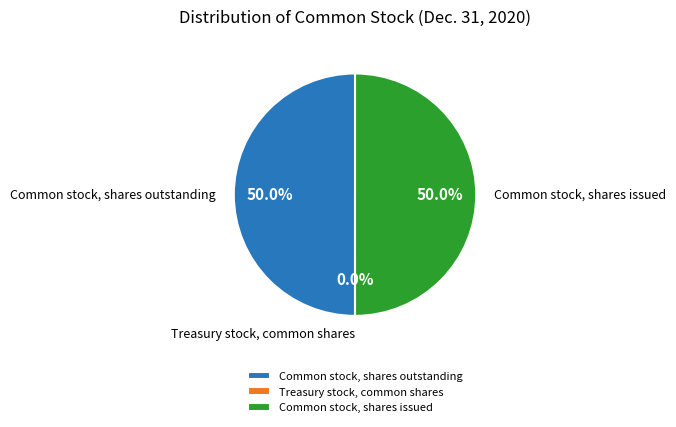

To the nearest percent, what is the combined percentage of Common stock, shares outstanding and Common stock, shares issued?

100%